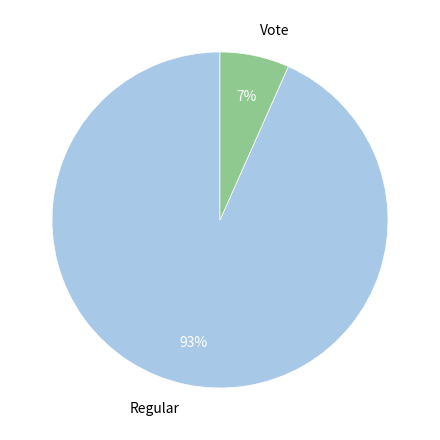

How many segments does this pie chart have?

2